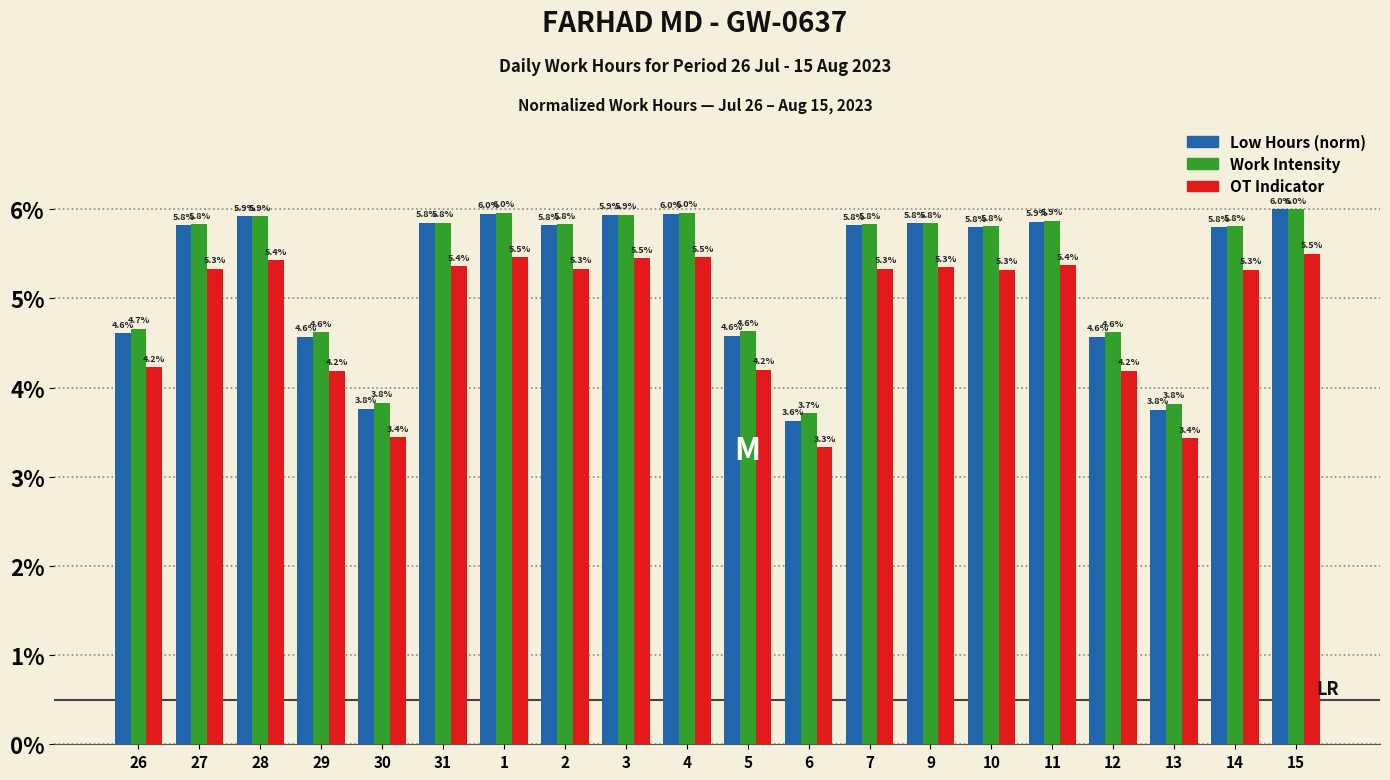

At which label does Work Intensity first exceed 5?

27